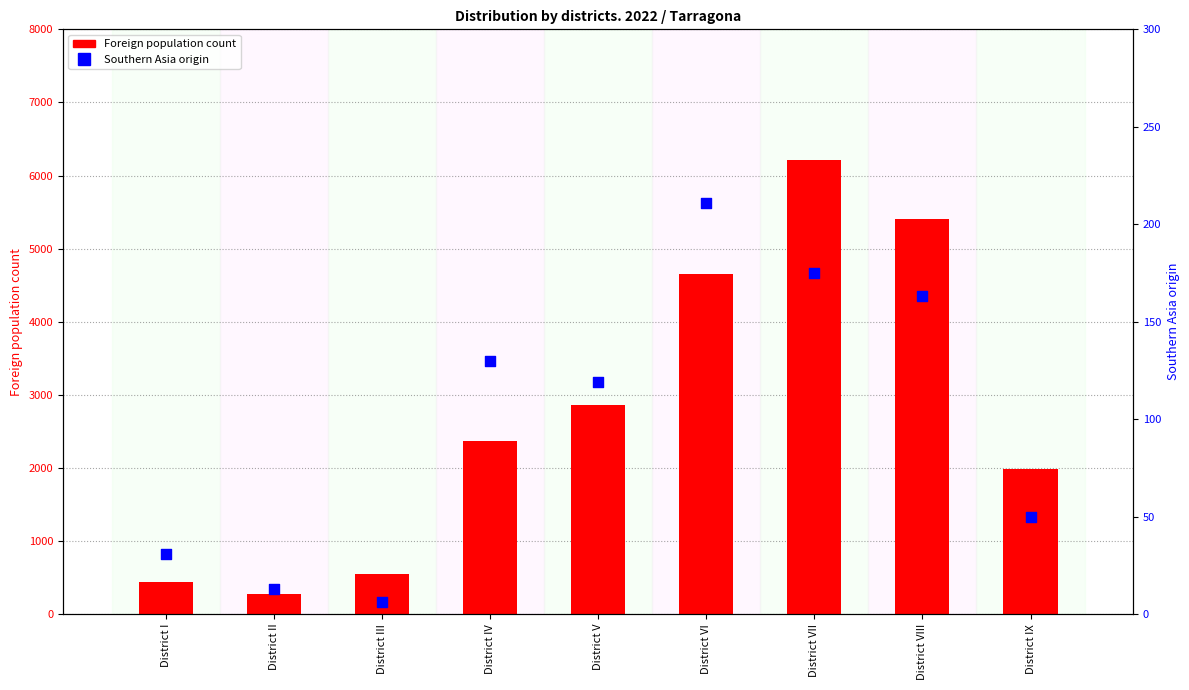

Which series contains the highest Y value?

Foreign population